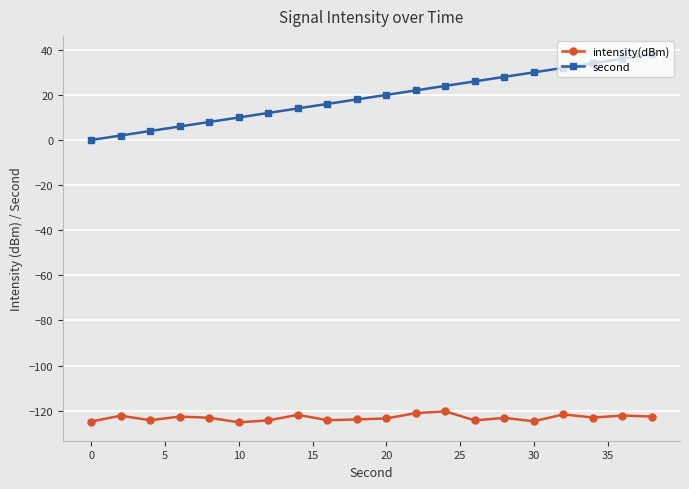

Which series has the largest total across all categories?

second